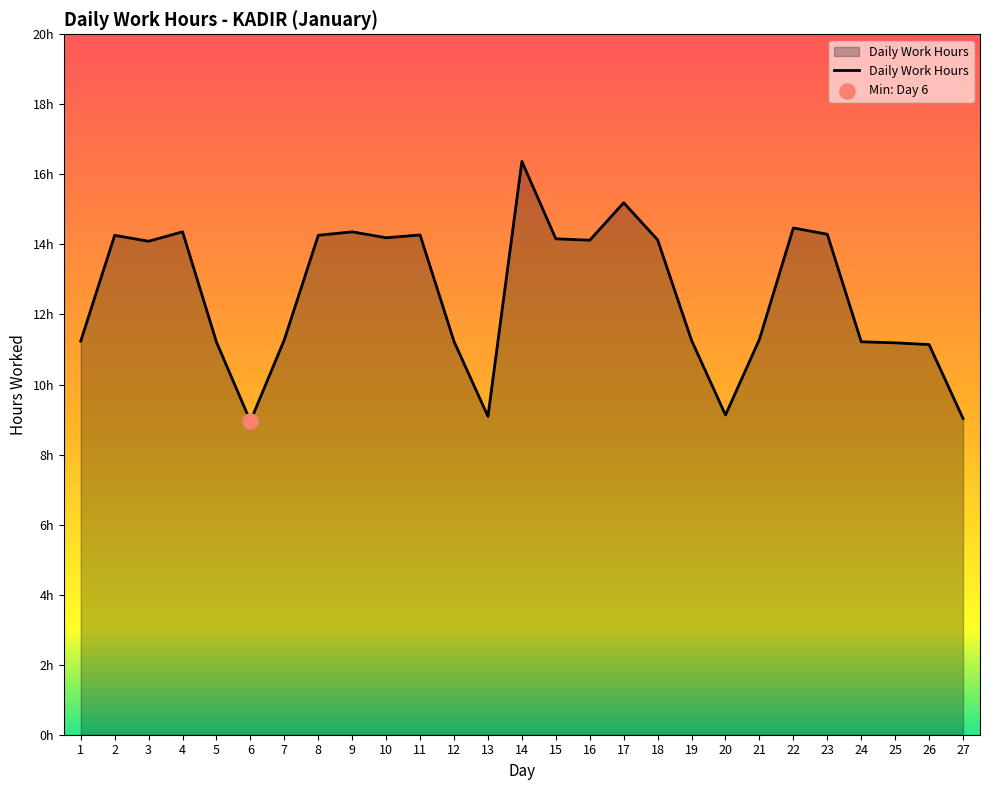

Does the chart have visible grid lines?

No